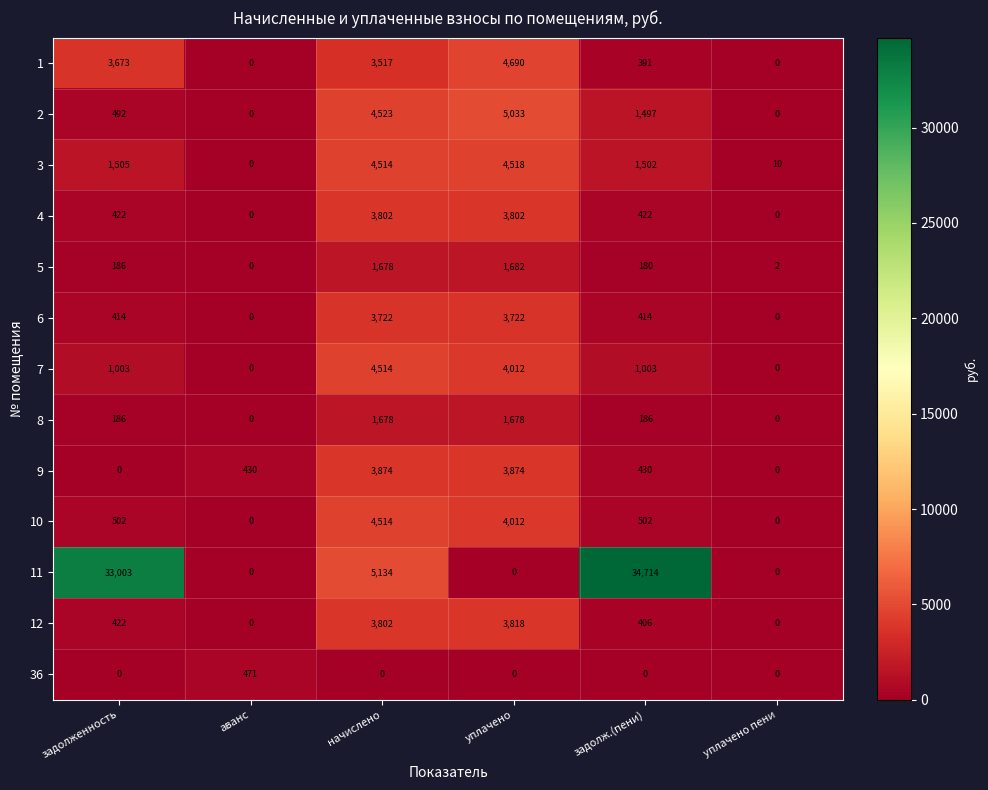

At which category is the sum across all series the highest?

начислено